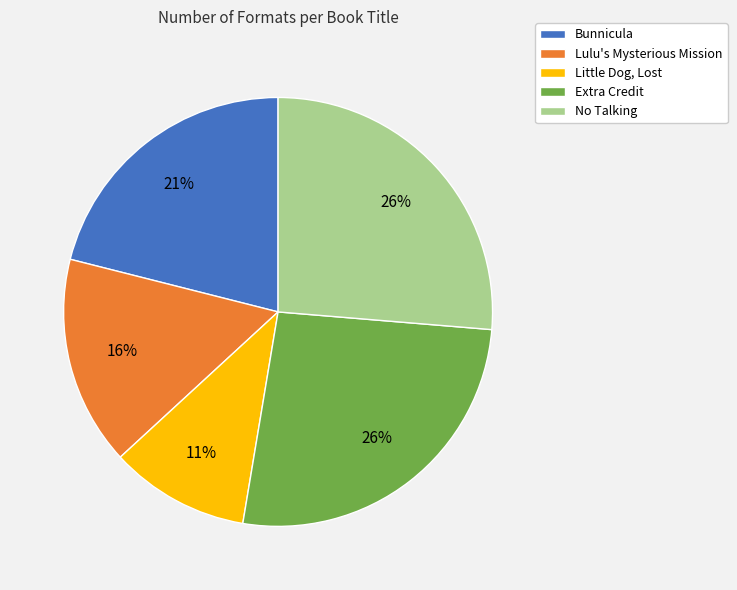

Count the number of slices in the pie.

5